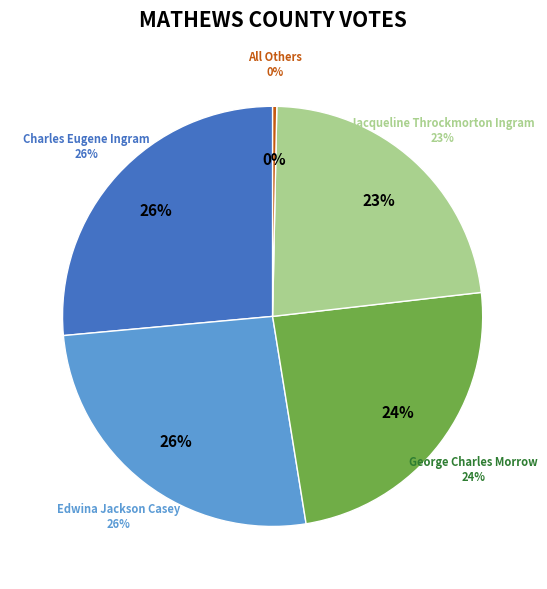

Do Charles Eugene Ingram and Edwina Jackson Casey together represent more than half of the pie?

Yes